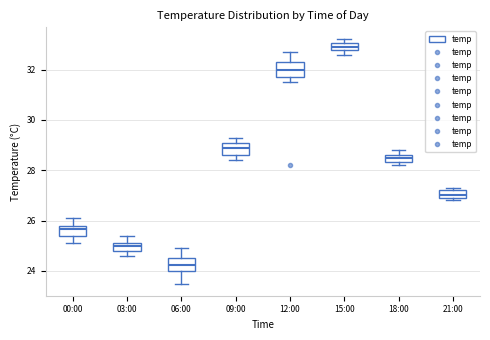

Where does the upper whisker of the box for 06:00 end on the y-axis? The values are not printed on the chart, so give them approximately, as read against the axis.

25.0